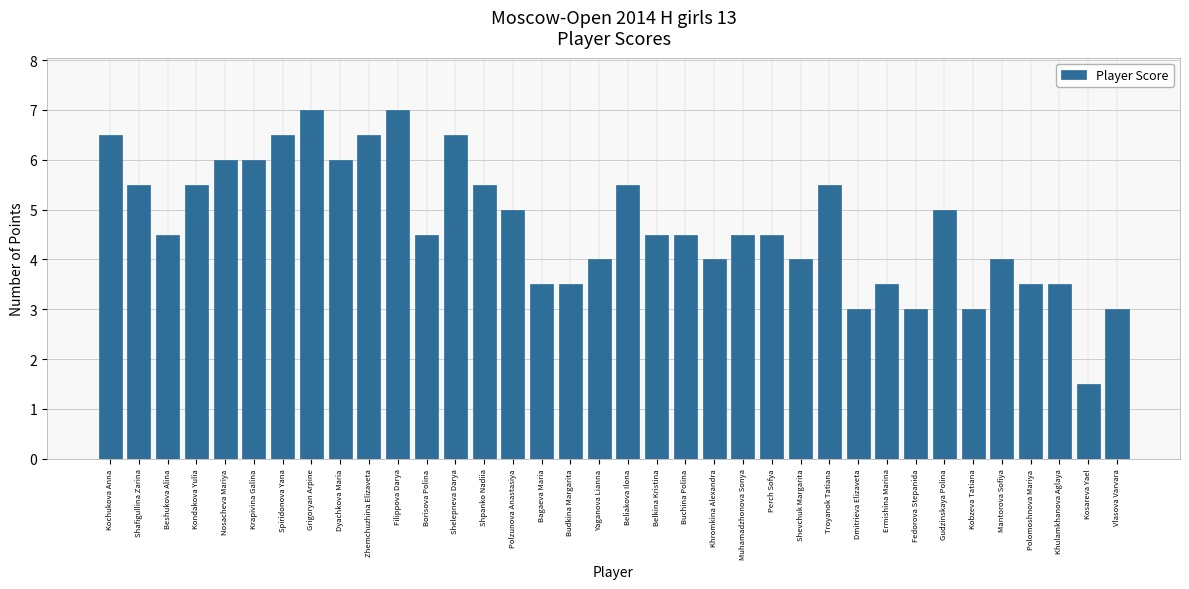

What is the change in value from Shelepneva Darya to Dmitrieva Elizaveta?

-3.5